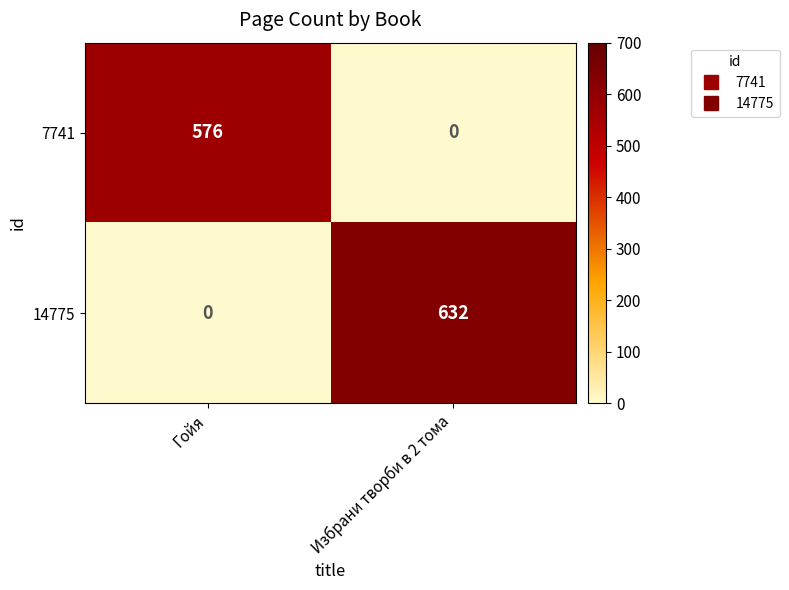

Which series has the largest total across all categories?

14775